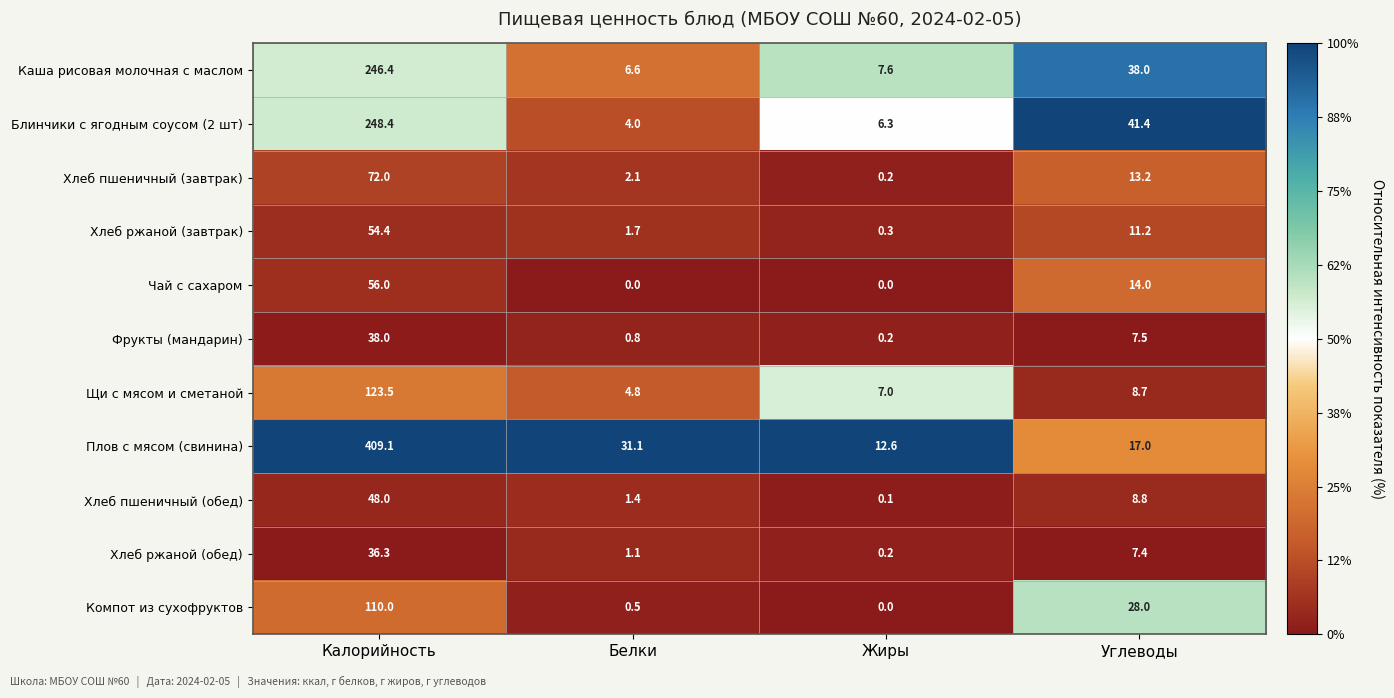

At Белки, list the series in order from largest to smallest.

Плов с мясом (свинина), Каша рисовая молочная с маслом, Щи с мясом и сметаной, Блинчики с ягодным соусом (2 шт), Хлеб пшеничный (завтрак), Хлеб ржаной (завтрак), Хлеб пшеничный (обед), Хлеб ржаной (обед), Фрукты (мандарин), Компот из сухофруктов, Чай с сахаром